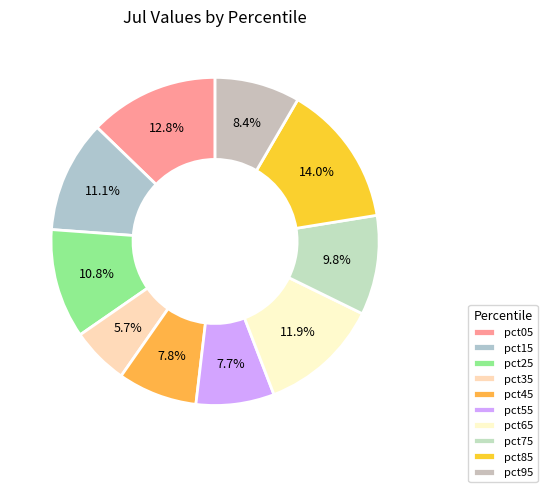

True or false: pct55 accounts for 8% of the total.

True